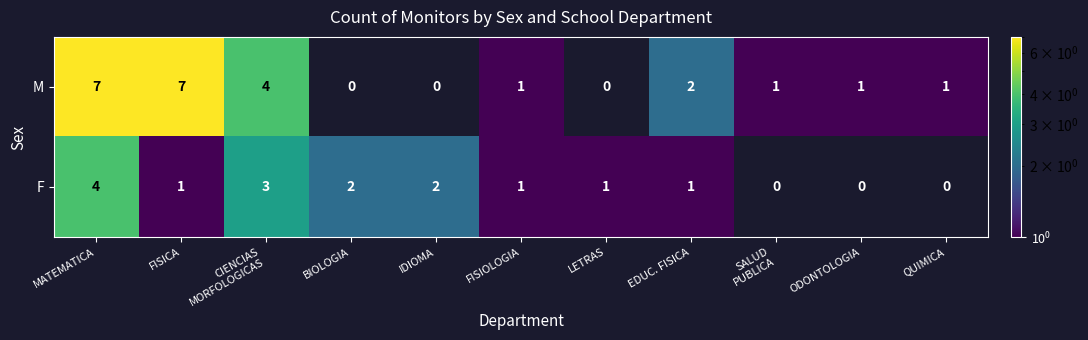

Reading left to right, transcribe all the data shown in this chart.

M: 7	7	4	0	0	1	0	2	1	1	1
F: 4	1	3	2	2	1	1	1	0	0	0